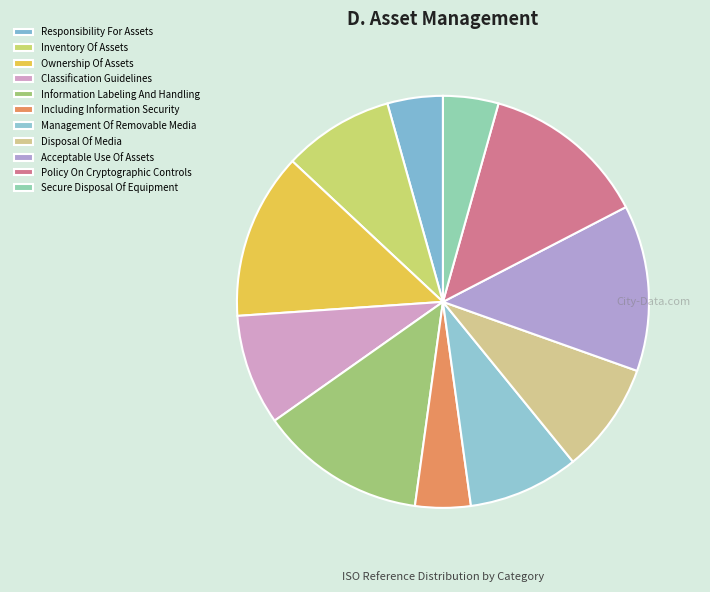

Is it true that Inventory Of Assets is 9% of the pie?

True